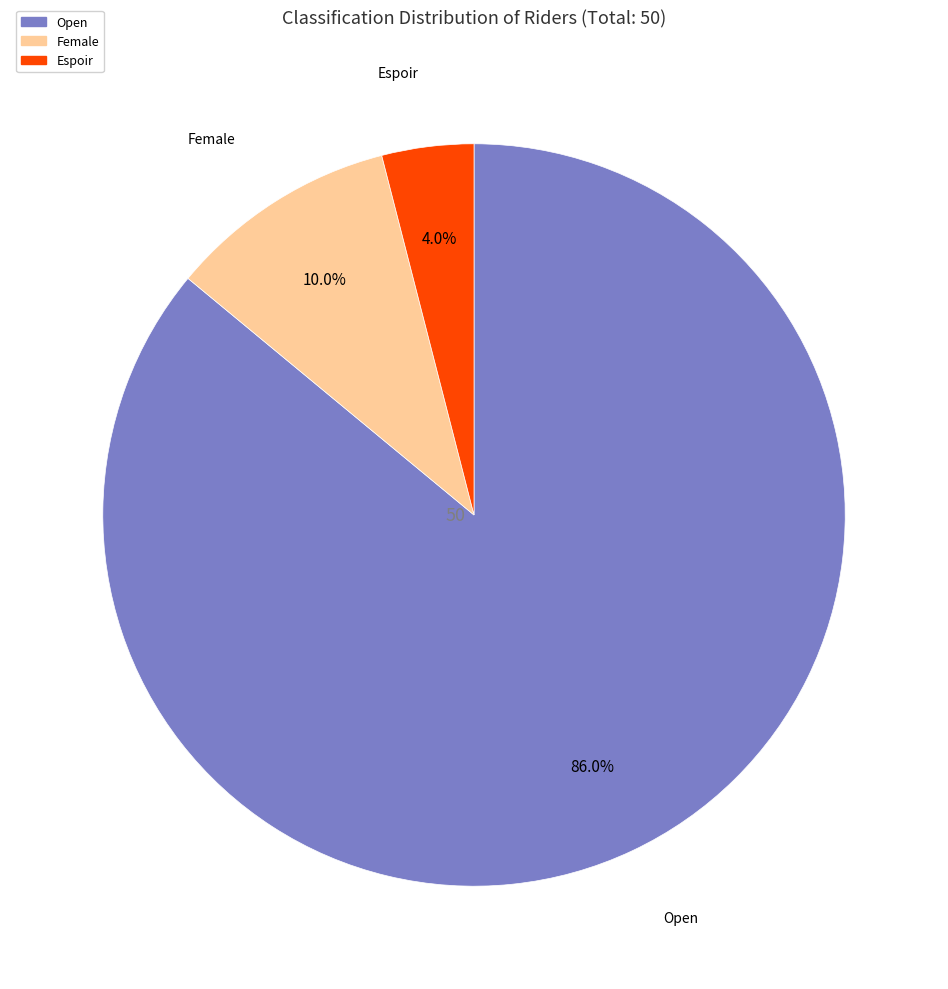

Does any single category account for the majority?

Yes